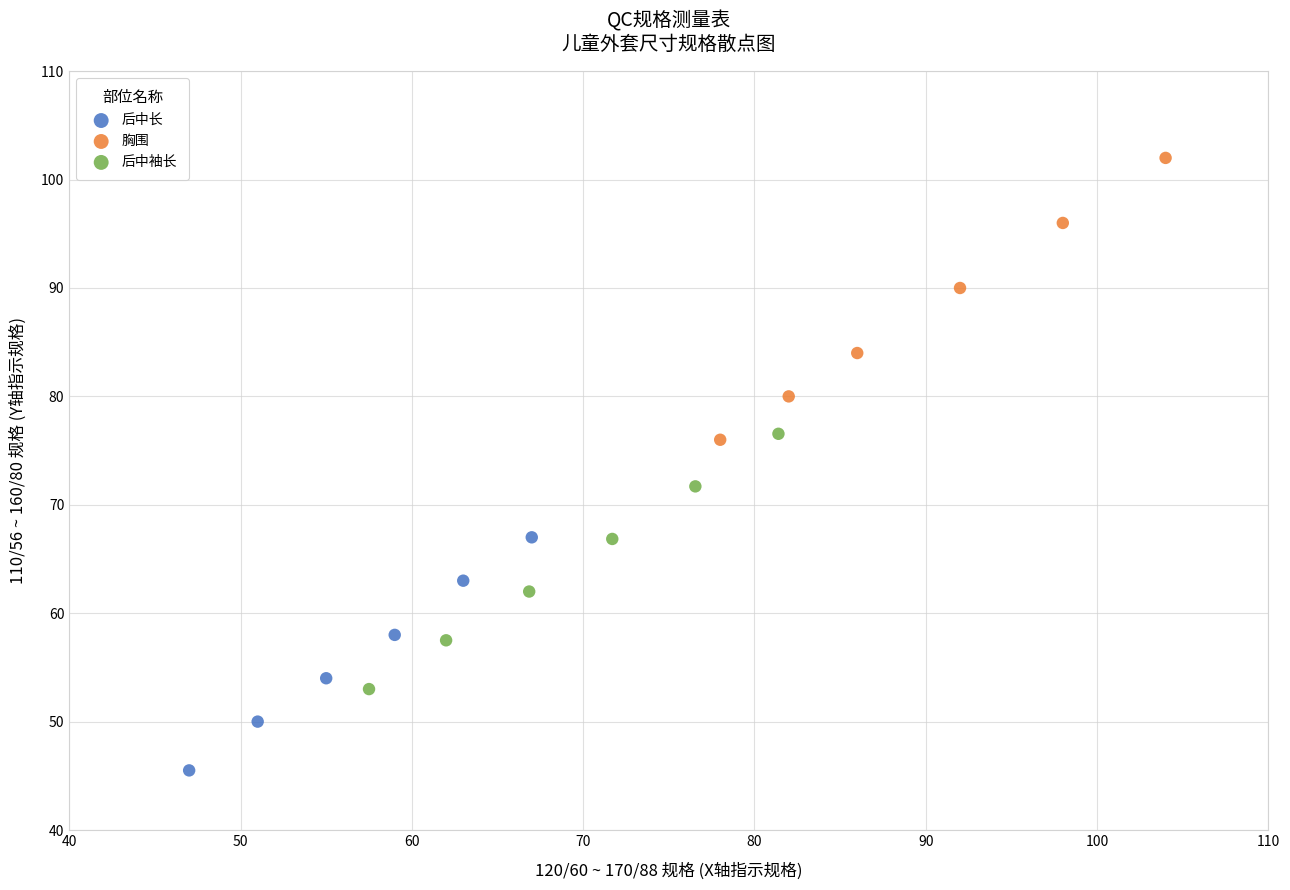

Which series reaches the minimum Y coordinate?

后中长